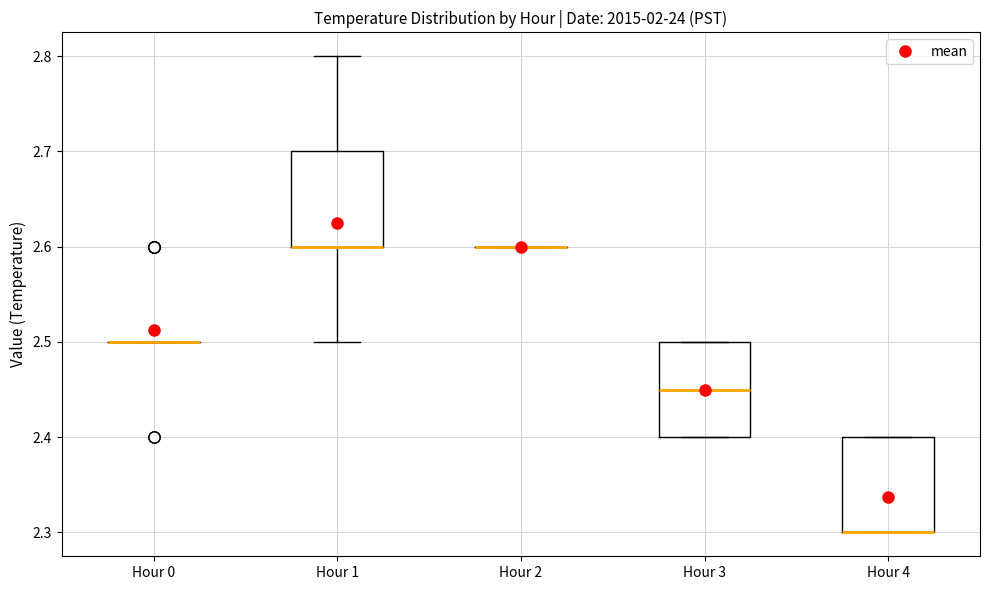

Where is the lower edge of the box for Hour 3 on the y-axis? The values are not printed on the chart, so give them approximately, as read against the axis.

2.40